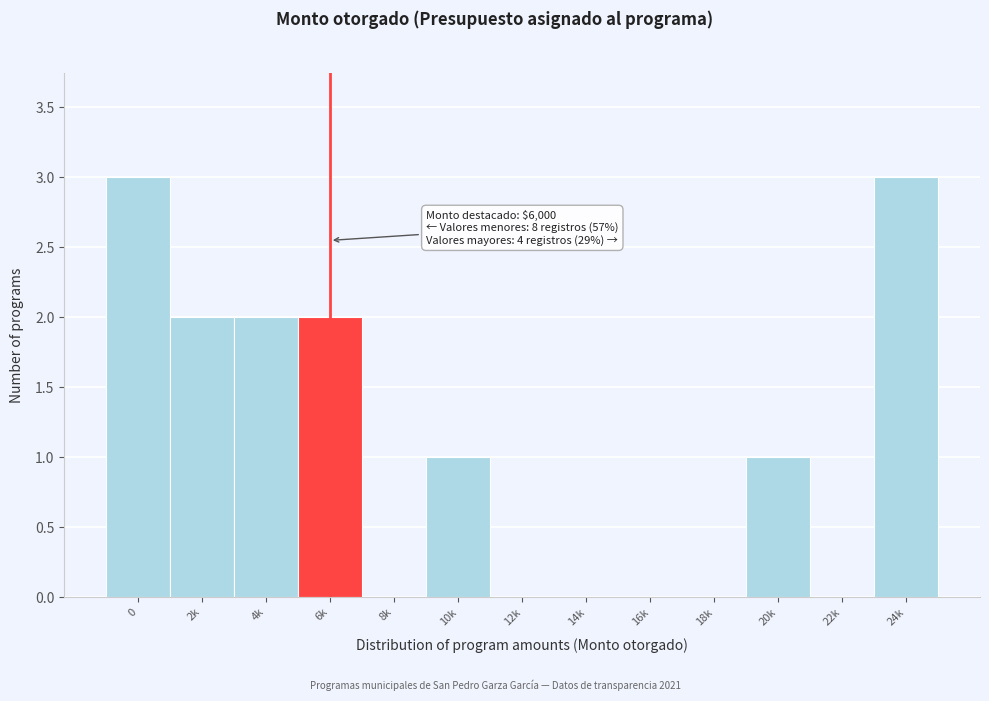

Reading right to left, what are all the values shown in this chart?

24k=3	22k=0	20k=1	18k=0	16k=0	14k=0	12k=0	10k=1	8k=0	6k=2	4k=2	2k=2	0=3